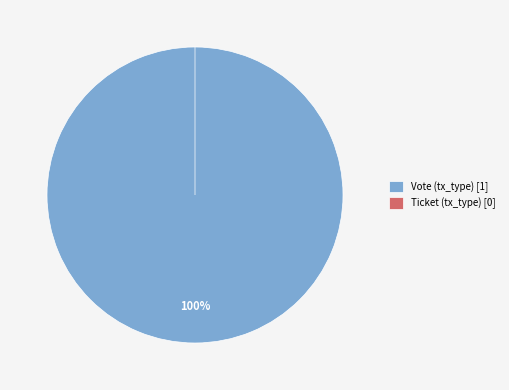

What percentage do Ticket (tx_type) and Vote (tx_type) together represent?

100.0%